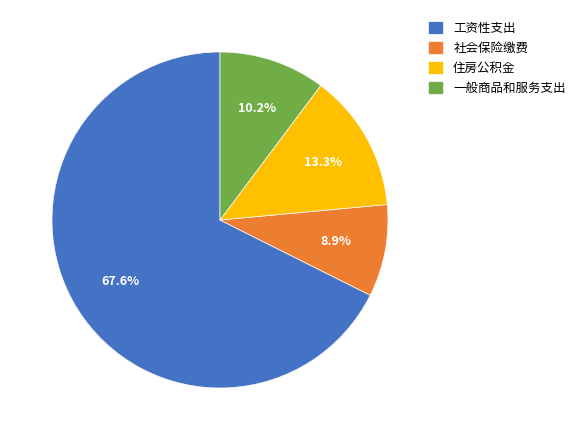

To the nearest percent, what is the average slice percentage?

25%